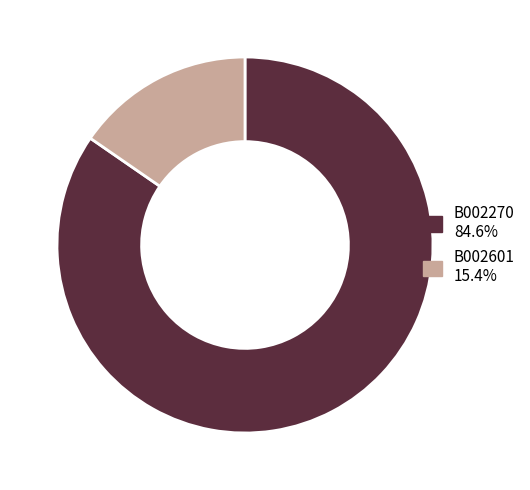

Combined, do B002601 and B002270 account for over 50%?

Yes